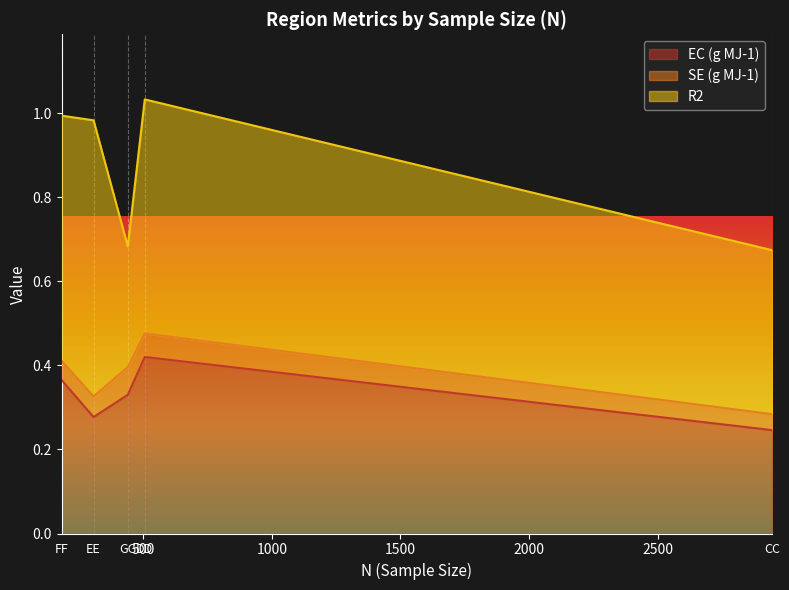

At which category is the sum across all series the highest?

DD